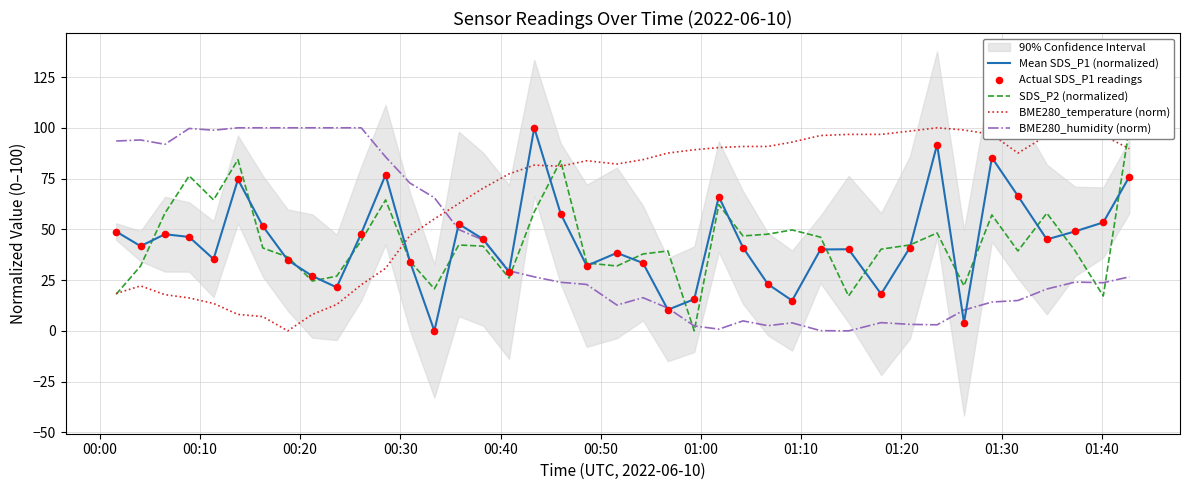

Which series contains the highest Y value?

Mean SDS_P1 (normalized)